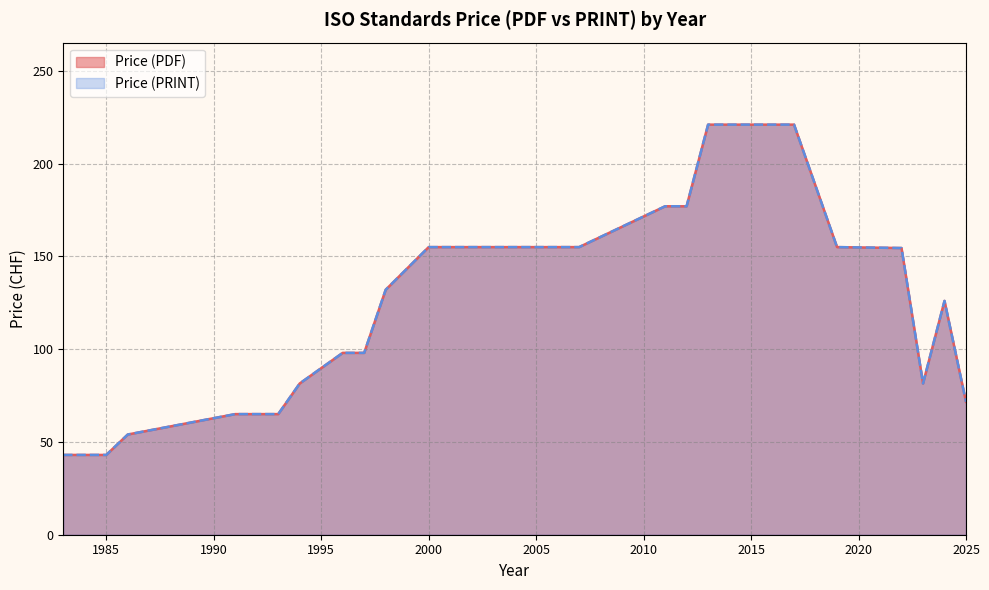

The value of Price (PDF) at 2019 is 231. True or false?

False